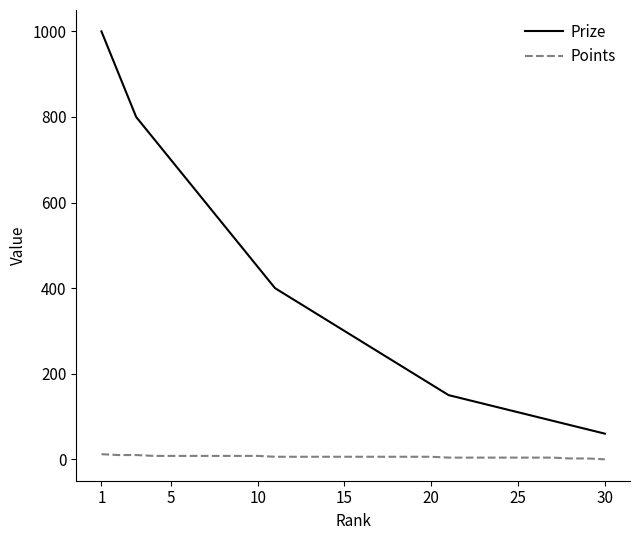

List the series in order of their overall mean, lowest first.

Points, Prize